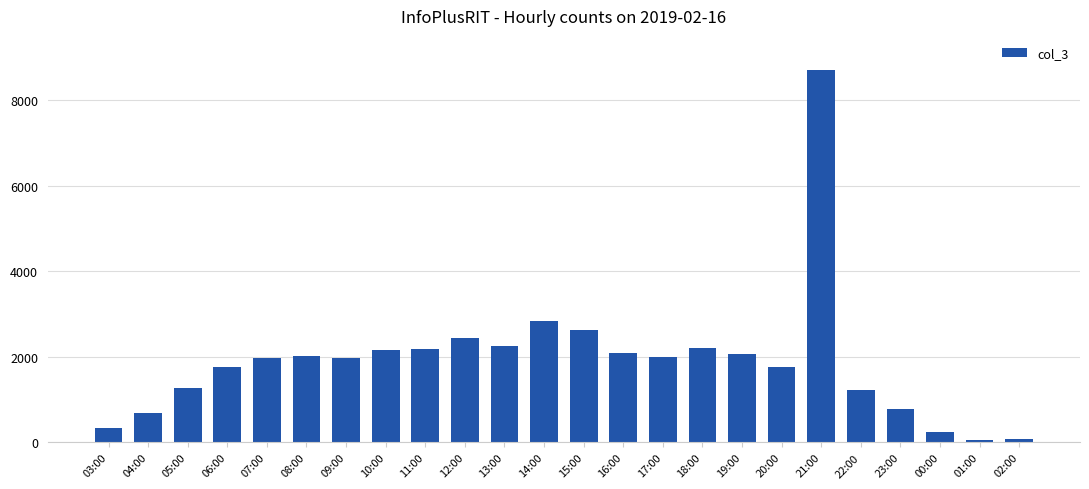

At which label does the data first exceed 1996?

08:00